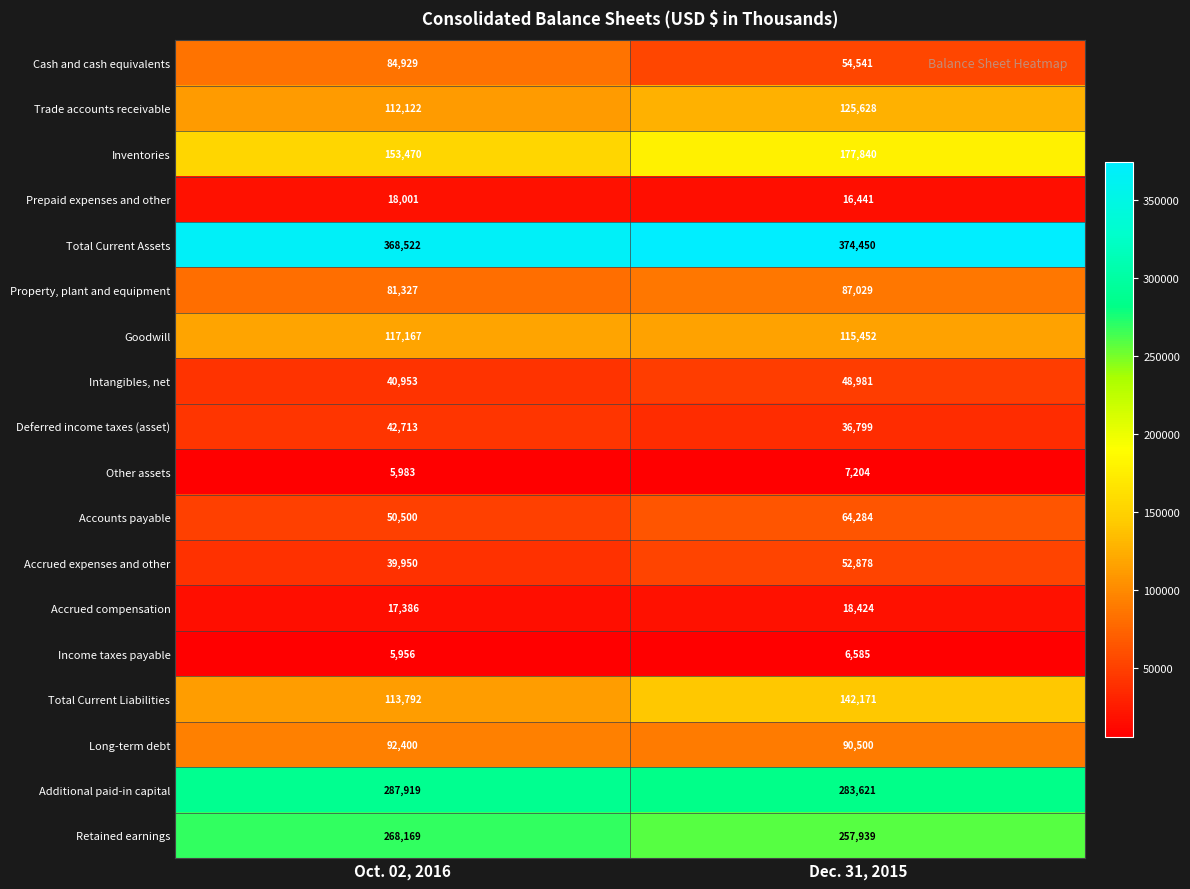

How many categories are shown in the chart?

2